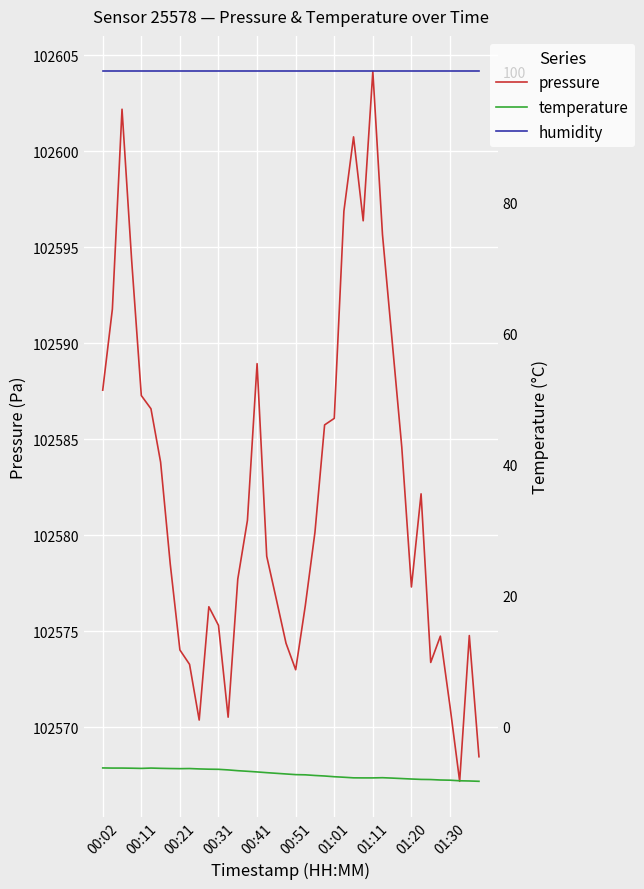

Where does the temperature series first go above -7?

00:02